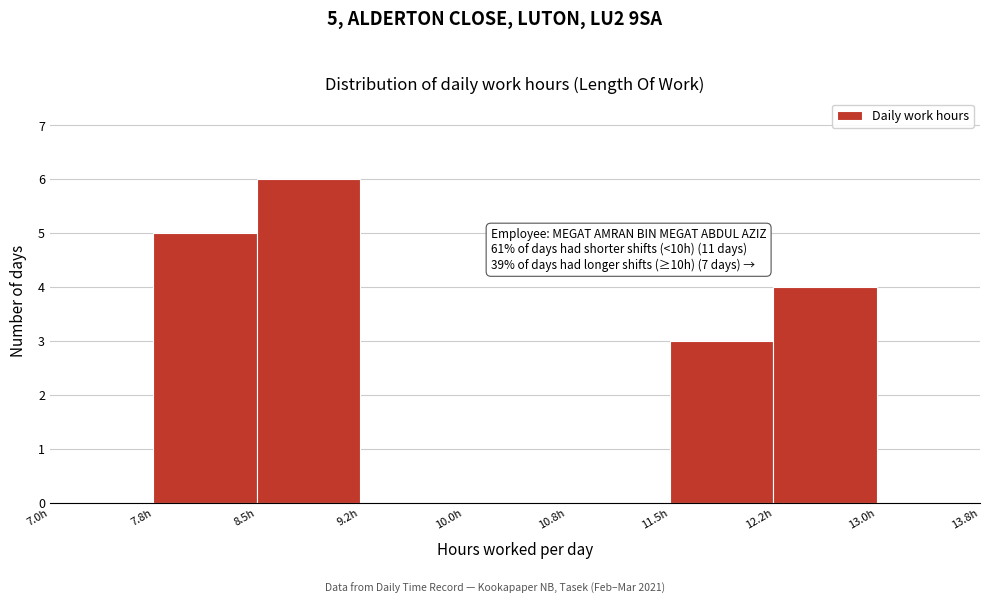

Which range on the x-axis has the tallest bar?

8.50 to 9.25